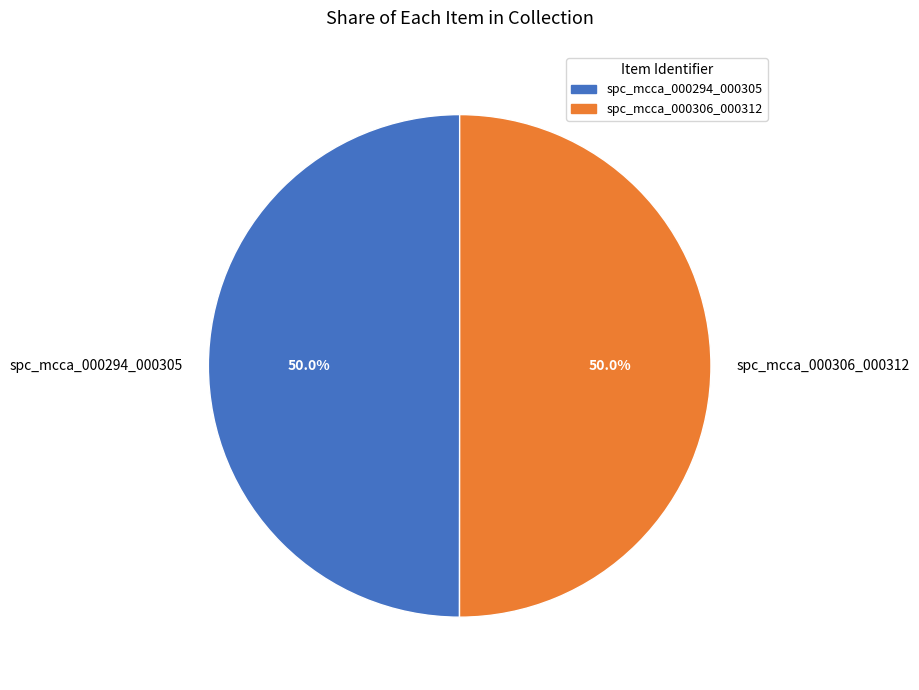

The spc_mcca_000306_000312 slice represents 39% of the pie. True or false?

False